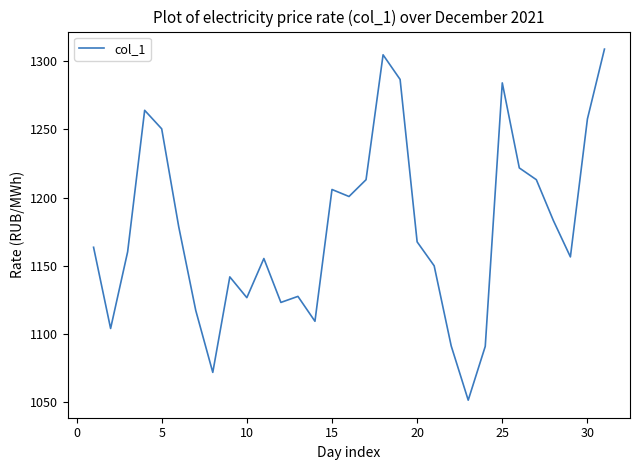

What is the minimum value shown in the chart?

1051.4